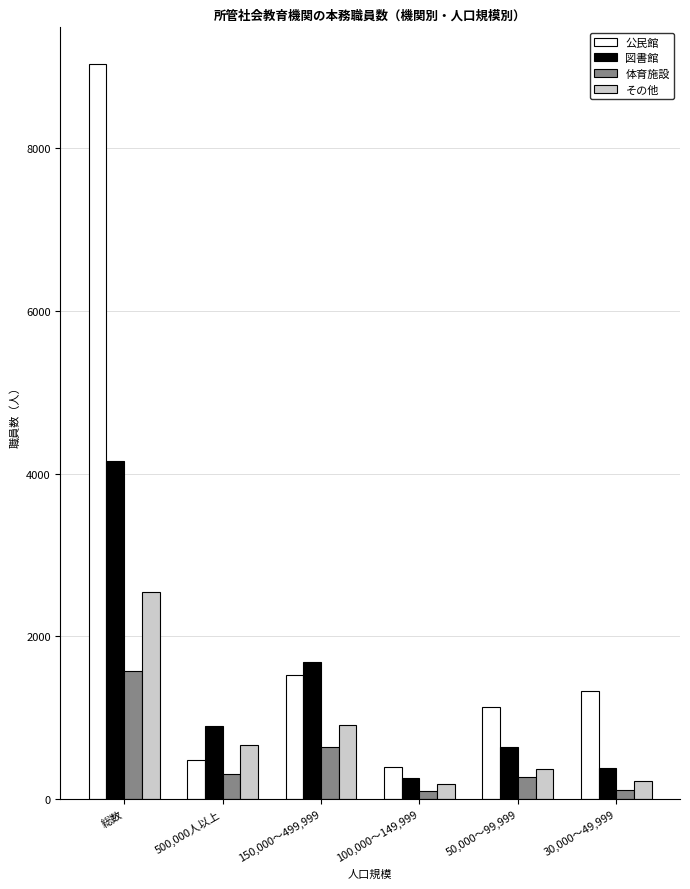

How many data points does each series have?

6